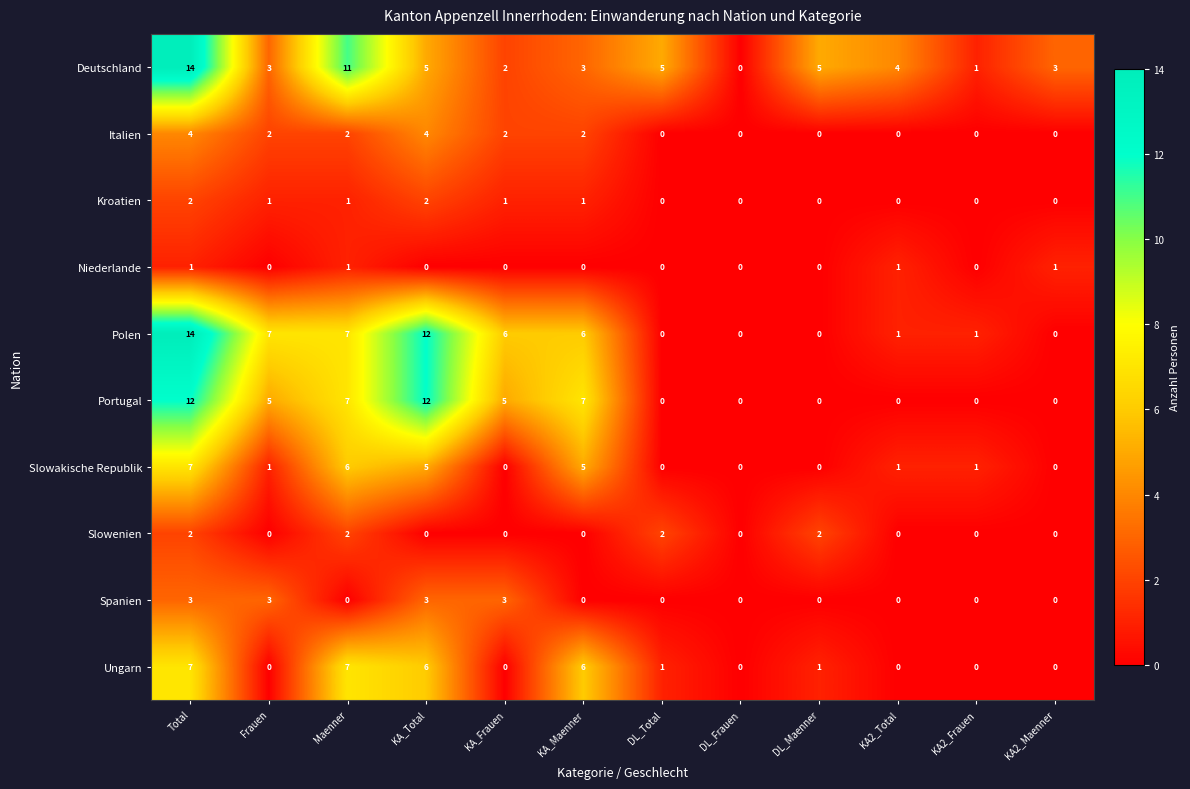

What is the total value across all series at KA_Total?

49